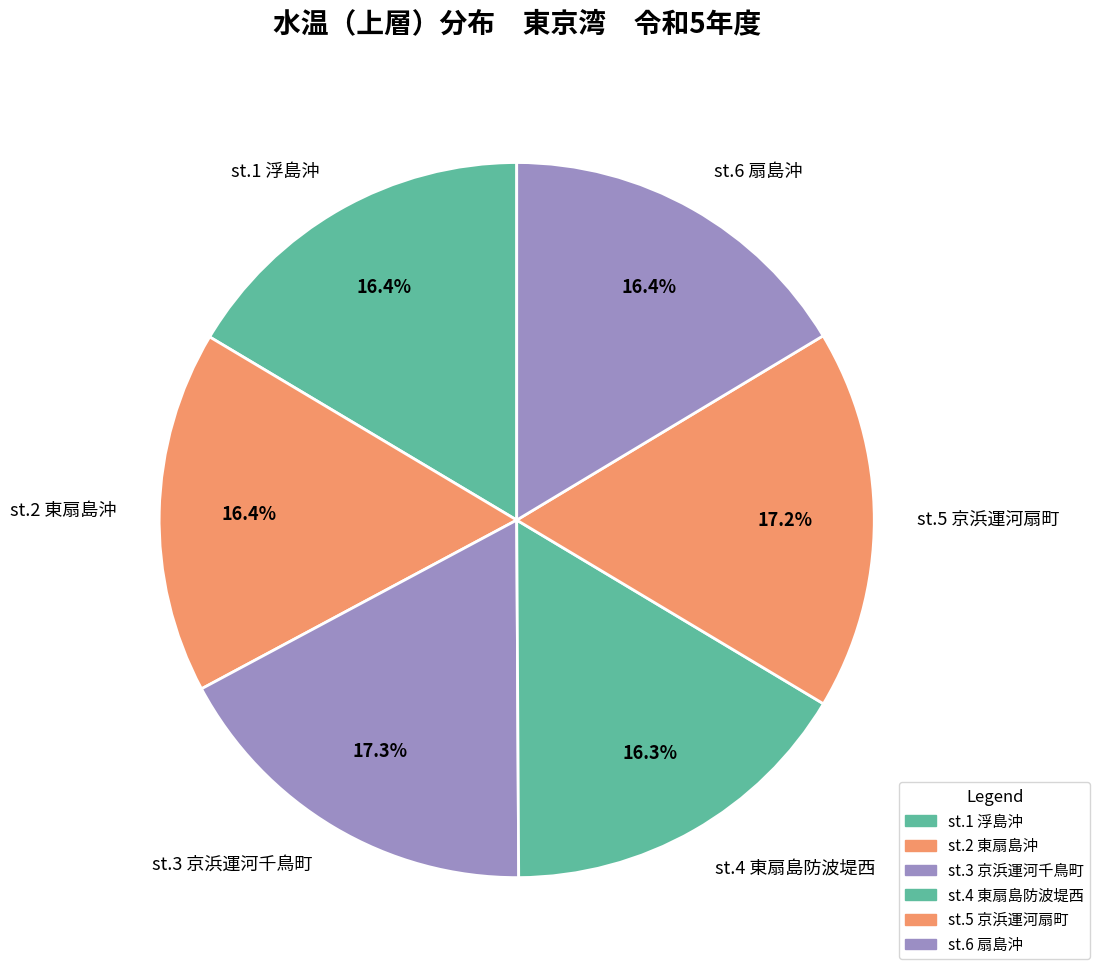

Which has a higher value, st.5 京浜運河扇町 or st.1 浮島沖?

st.5 京浜運河扇町